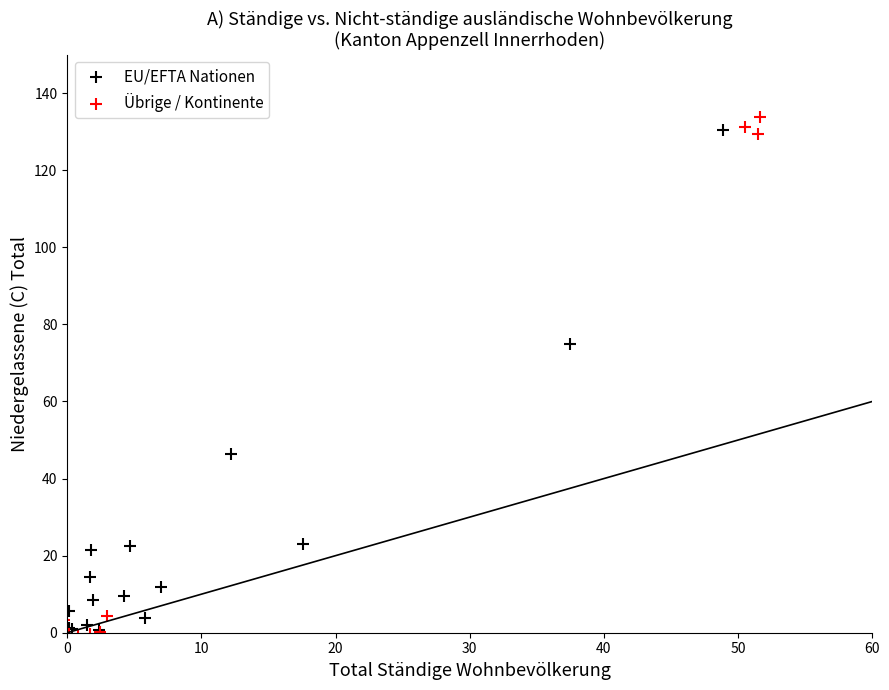

Which series has the widest spread of Y values?

Übrige / Kontinente